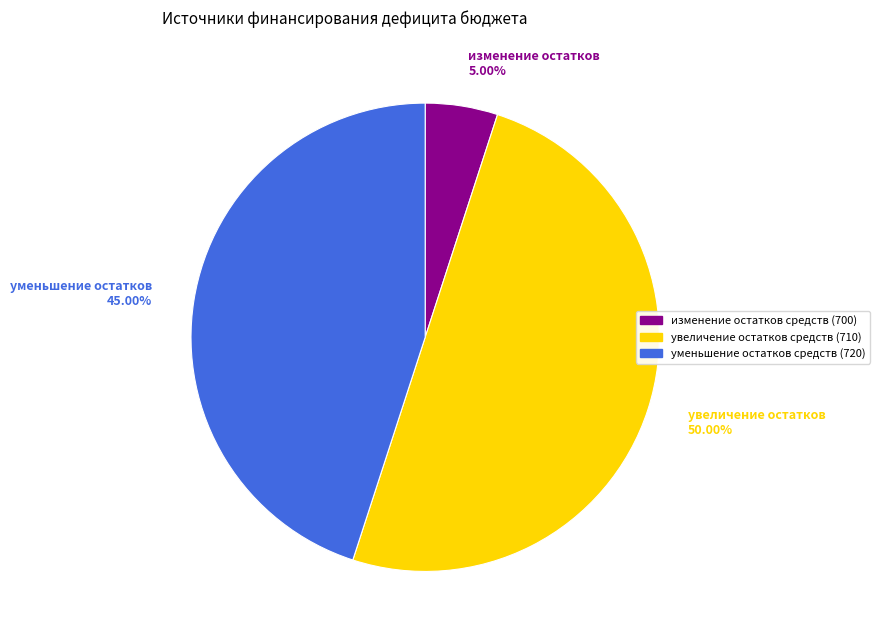

Rank the categories by value from highest to lowest.

увеличение остатков 50.00%, уменьшение остатков 45.00%, изменение остатков 5.00%